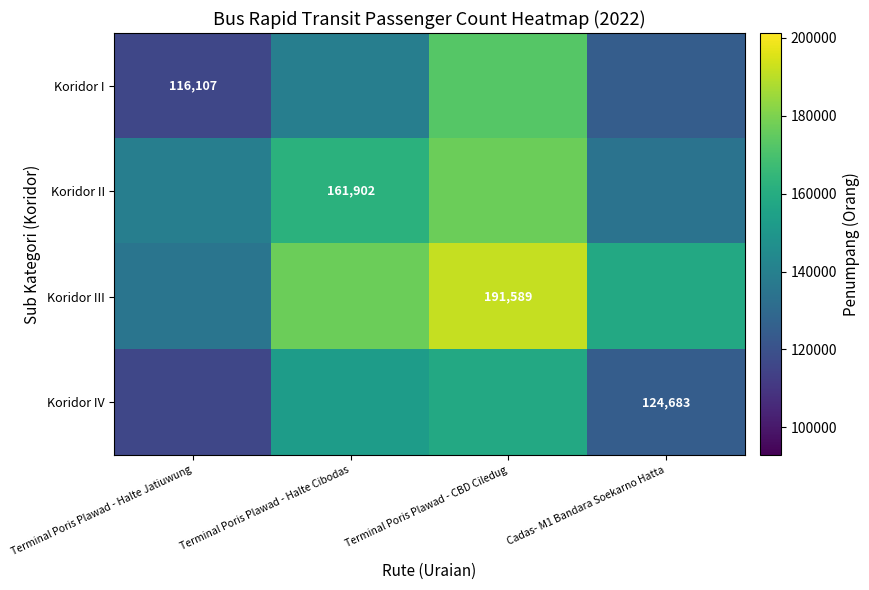

Which category has the lowest value across all series?

Terminal Poris Plawad - Halte Jatiuwung